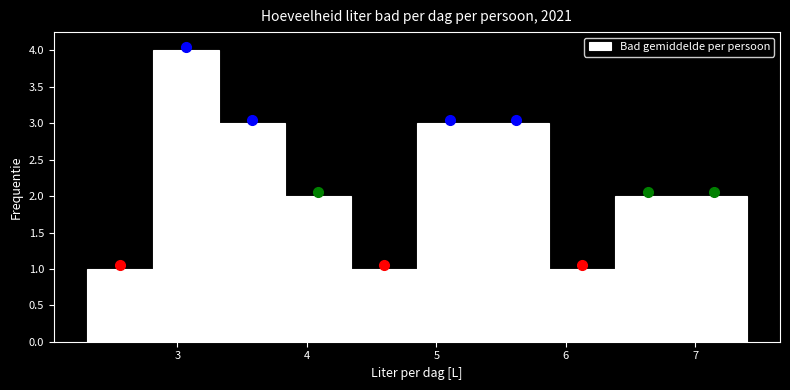

Reading left to right, list every bar in this chart as the range it spans on the x-axis followed by its height. Neither the bar edges nor the heights are printed on the chart, so give them approximately, as read against the axes.

2.30 to 2.81: 1
2.81 to 3.32: 4
3.32 to 3.83: 3
3.83 to 4.34: 2
4.34 to 4.85: 1
4.85 to 5.36: 3
5.36 to 5.87: 3
5.87 to 6.38: 1
6.38 to 6.89: 2
6.89 to 7.40: 2